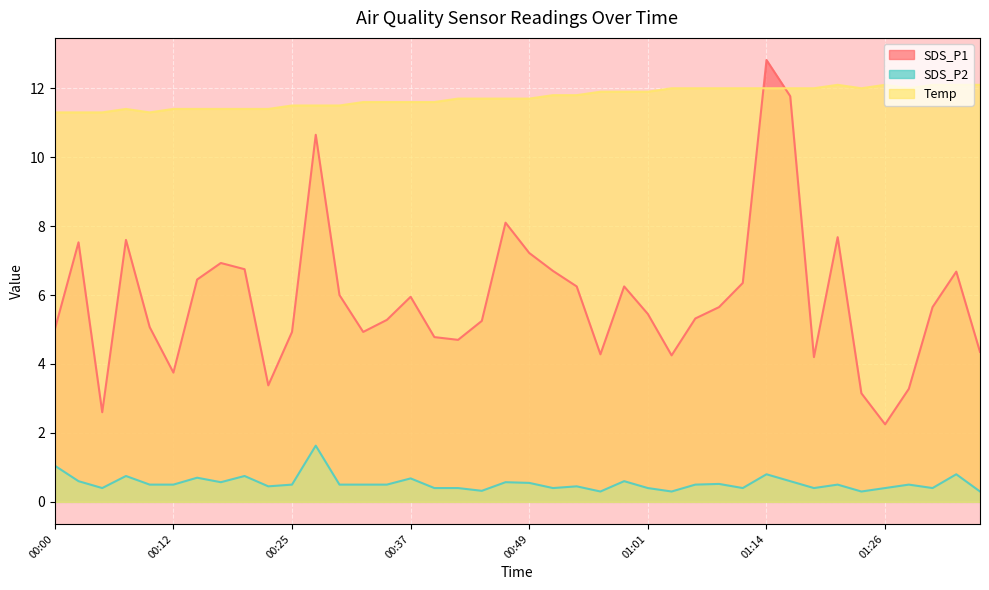

Which series has the largest range (max minus min)?

SDS_P1